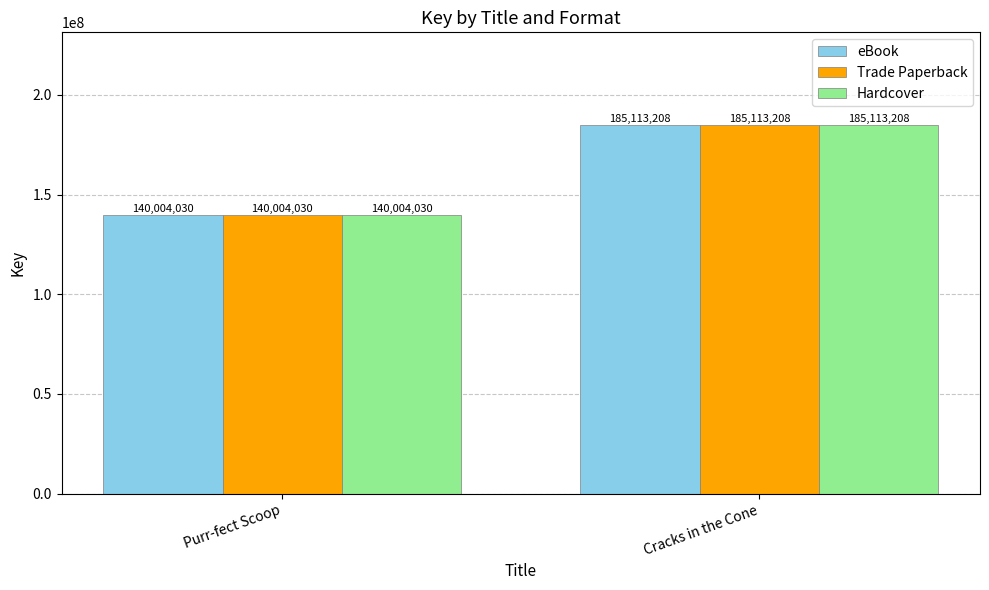

Where is eBook nearest to the value 162558619?

Purr-fect Scoop